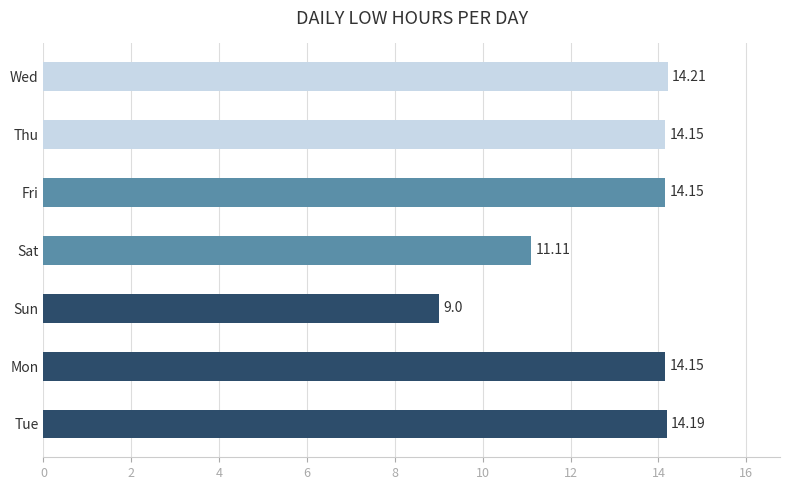

Which has a higher value, Wed or Thu?

Wed